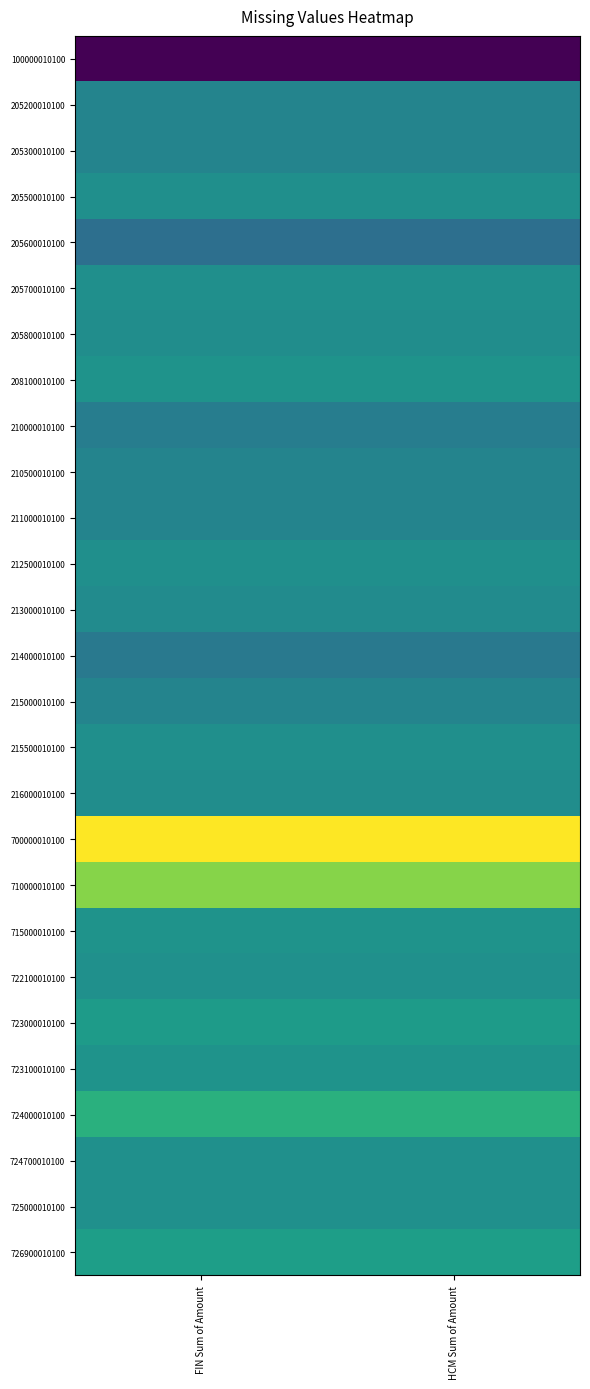

List the series in order of their peak value, lowest first.

100000010100, 205600010100, 214000010100, 210000010100, 205200010100, 210500010100, 205300010100, 211000010100, 215000010100, 213000010100, 205800010100, 216000010100, 212500010100, 205700010100, 215500010100, 205500010100, 725000010100, 722100010100, 724700010100, 723100010100, 715000010100, 208100010100, 723000010100, 726900010100, 724000010100, 710000010100, 700000010100